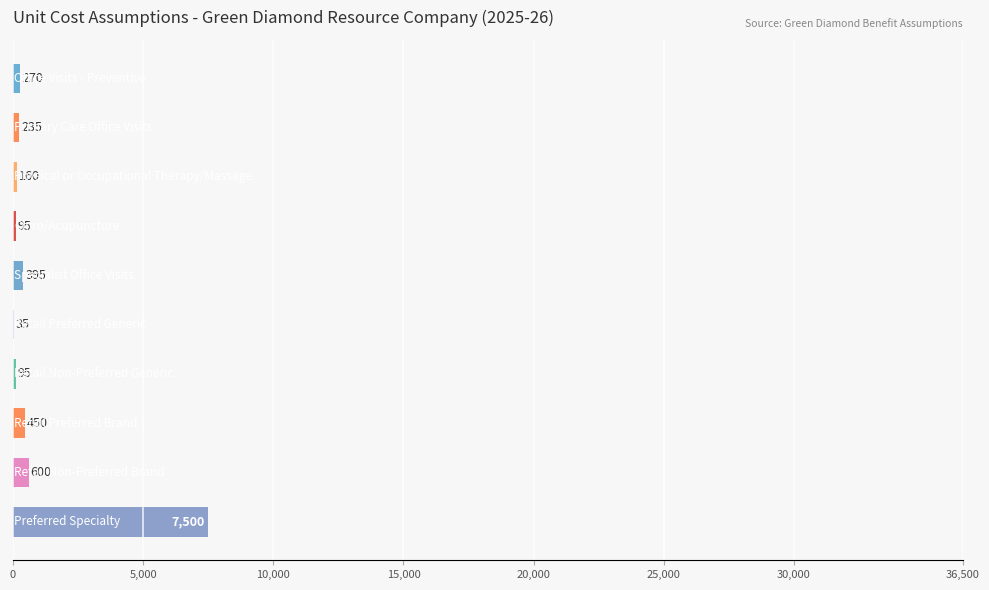

What is the sum of all values?

9835